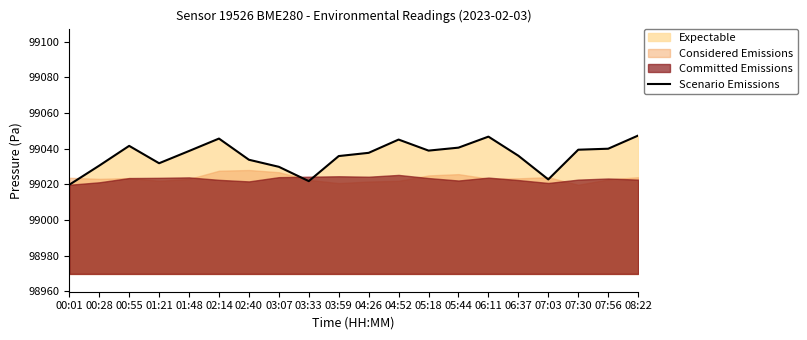

At which category does the data reach its first local peak?

00:55